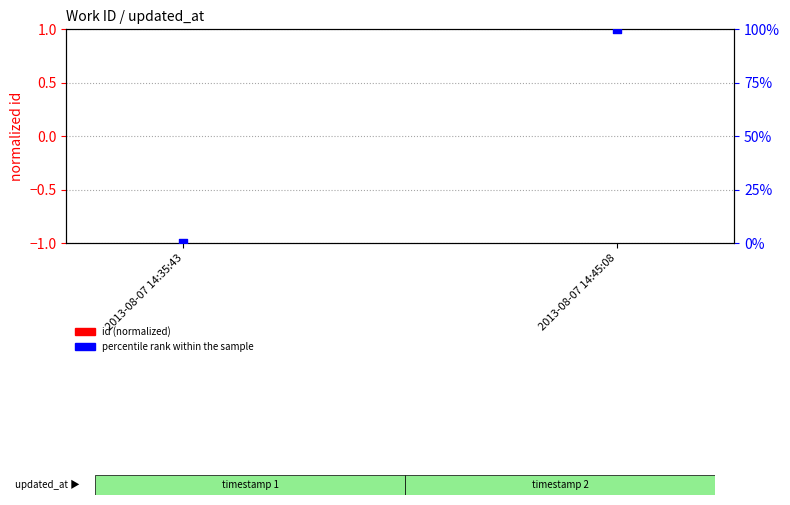

What is the total value across all series at 2013-08-07 14:45:08?

100.0